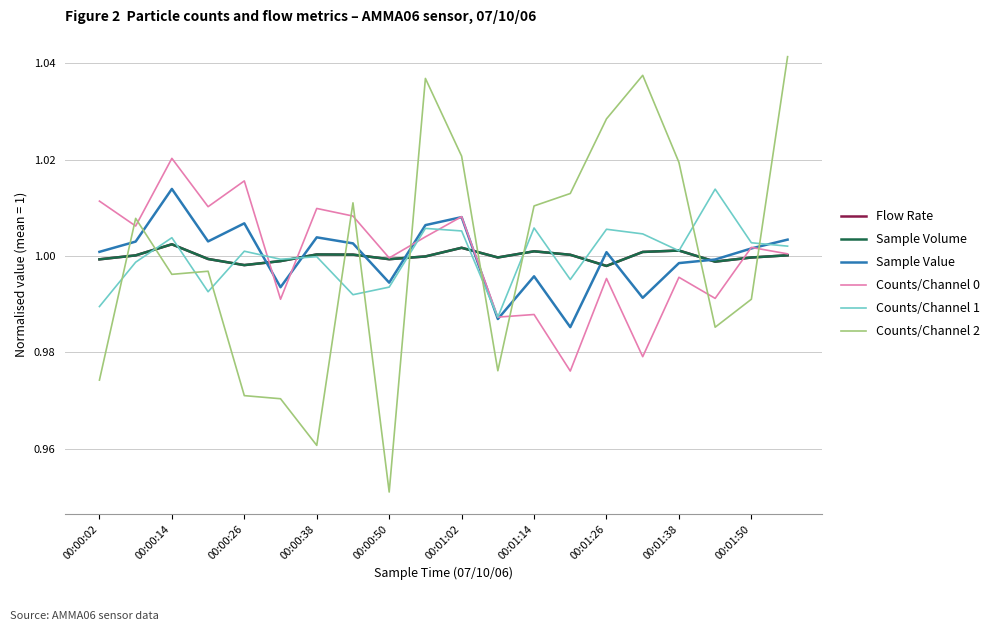

Which series has the widest spread of values?

Counts/Channel 2